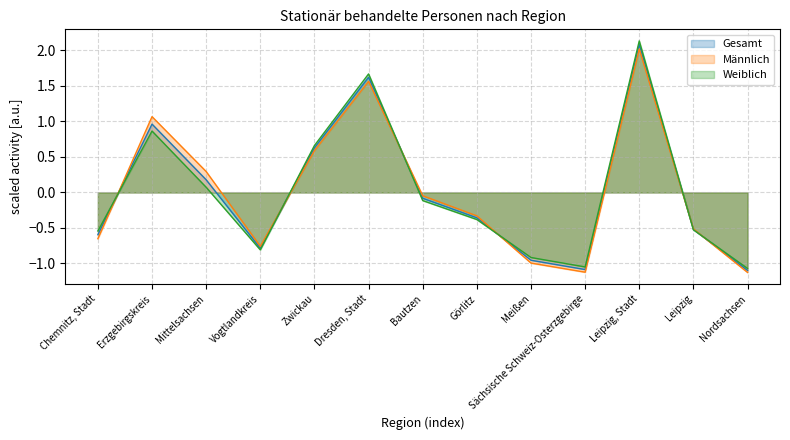

How many intersections are there between Männlich and Gesamt?

6